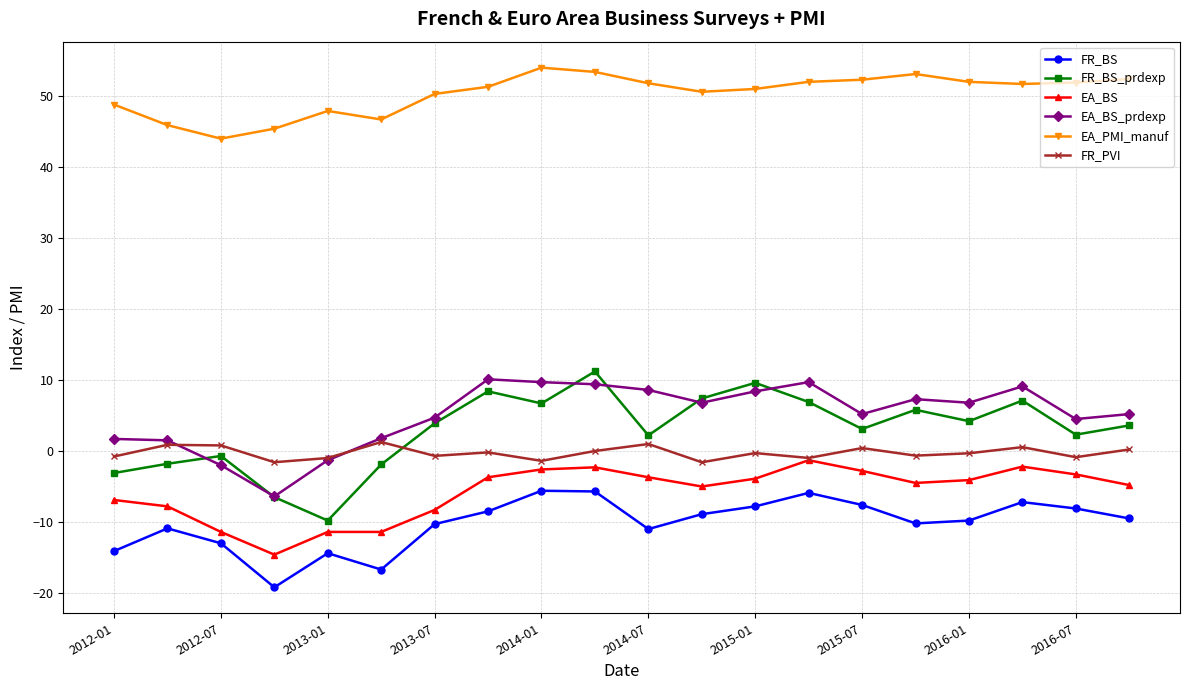

True or false: EA_PMI_manuf and EA_BS_prdexp cross at least once.

False